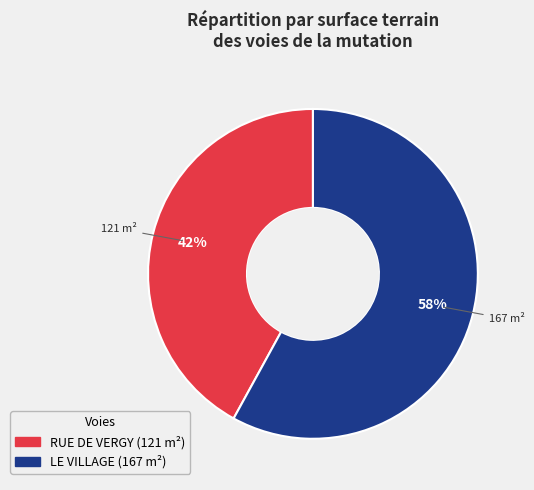

How many slices are in this pie chart?

2